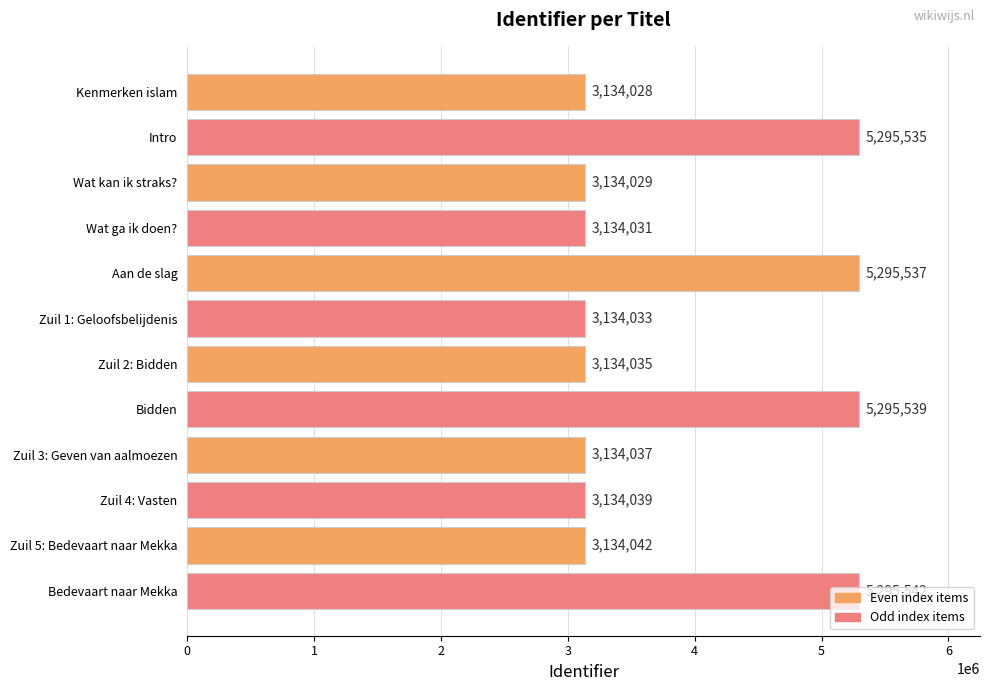

List the labels in order of value, smallest first.

Kenmerken islam, Wat kan ik straks?, Wat ga ik doen?, Zuil 1: Geloofsbelijdenis, Zuil 2: Bidden, Zuil 3: Geven van aalmoezen, Zuil 4: Vasten, Zuil 5: Bedevaart naar Mekka, Intro, Aan de slag, Bidden, Bedevaart naar Mekka